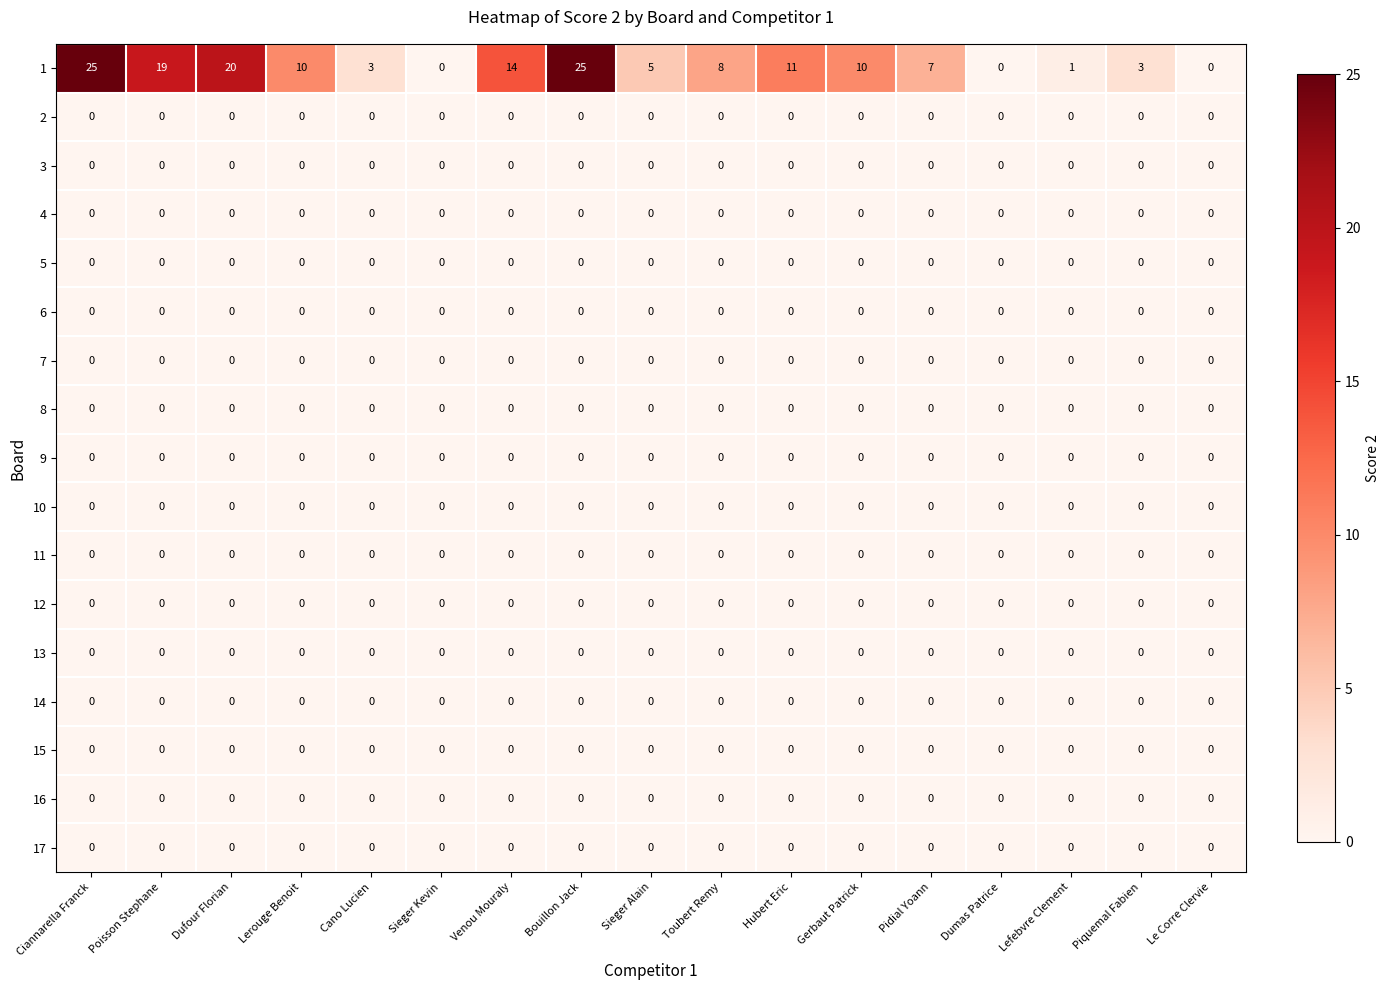

What is the total value across all series at Gerbaut Patrick?

10